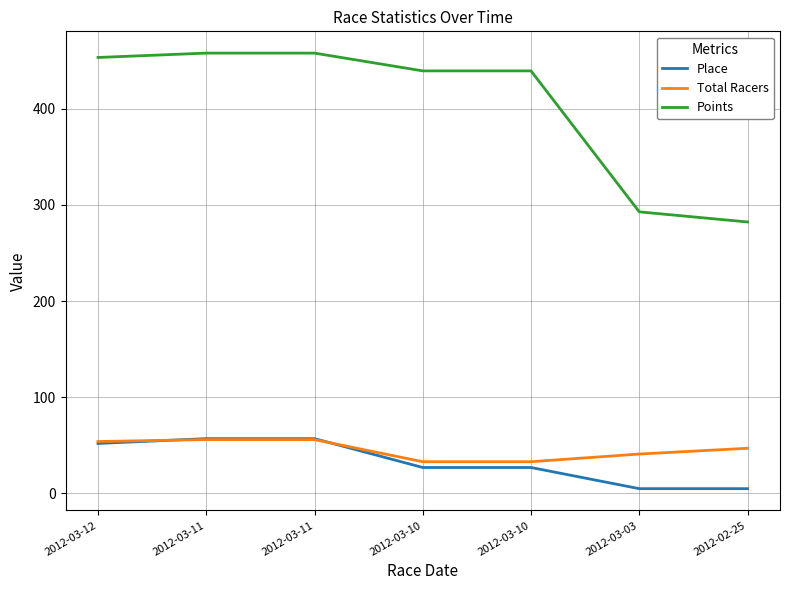

At how many categories does at least one series exceed 120?

7